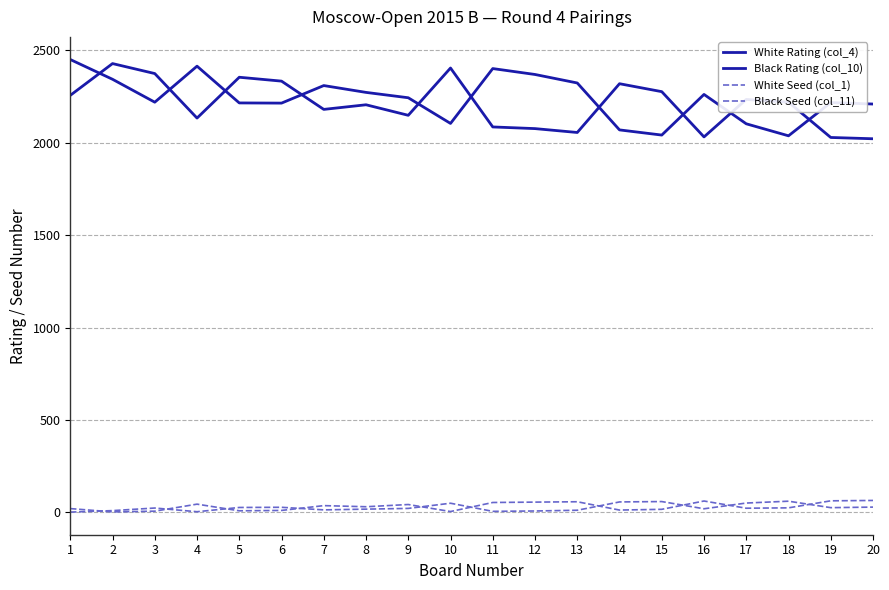

True or false: Black Rating (col_10) and Black Seed (col_11) cross at least once.

False